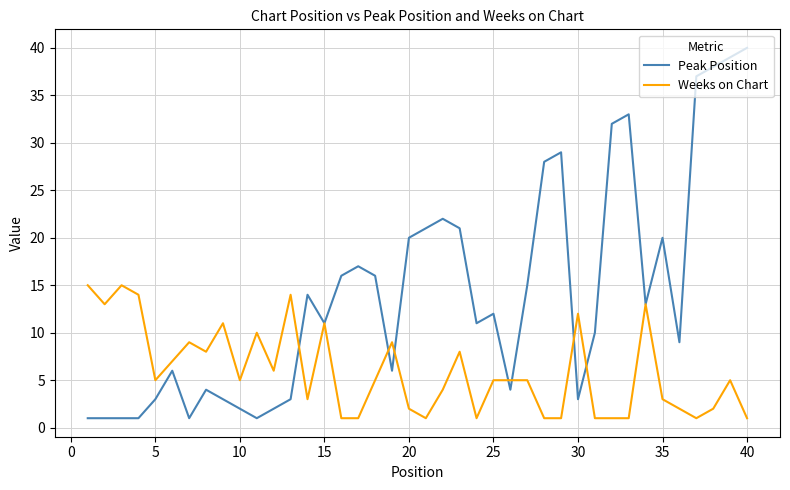

How many values in the Peak Position series are below 12?

20